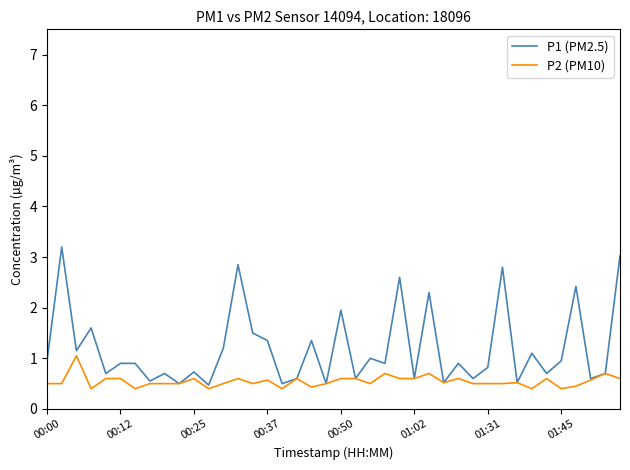

Which series has the largest range (max minus min)?

P1 (PM2.5)